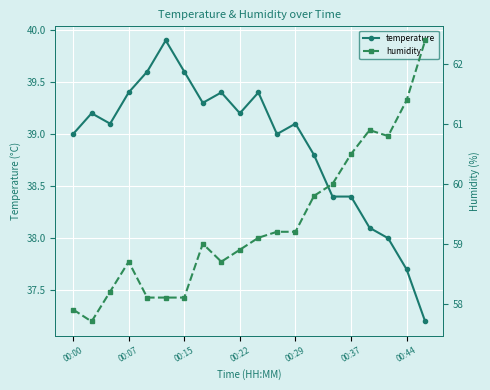

What is the highest value of the temperature series?

39.9